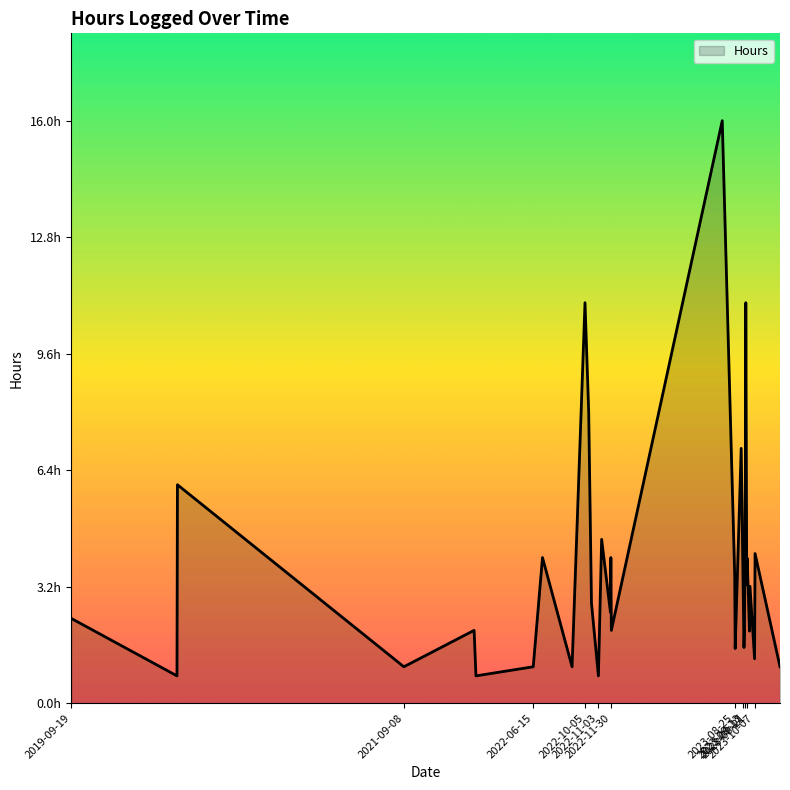

Does the chart display data point markers on the line(s)?

No